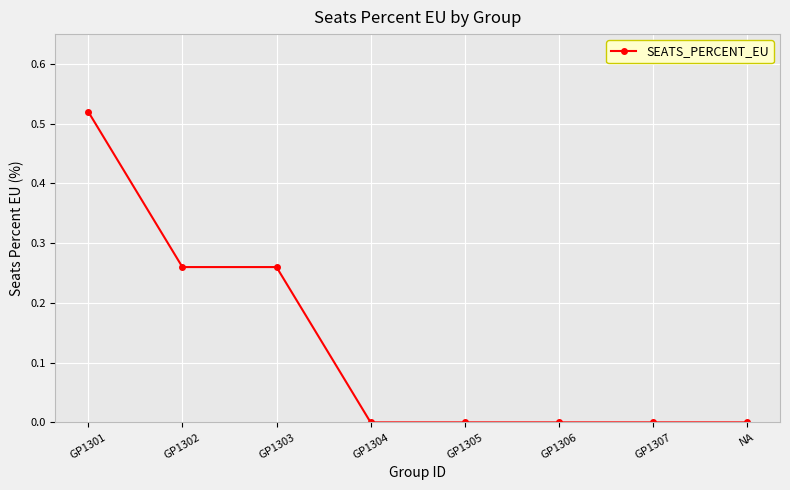

How many distinct data groups are displayed?

1